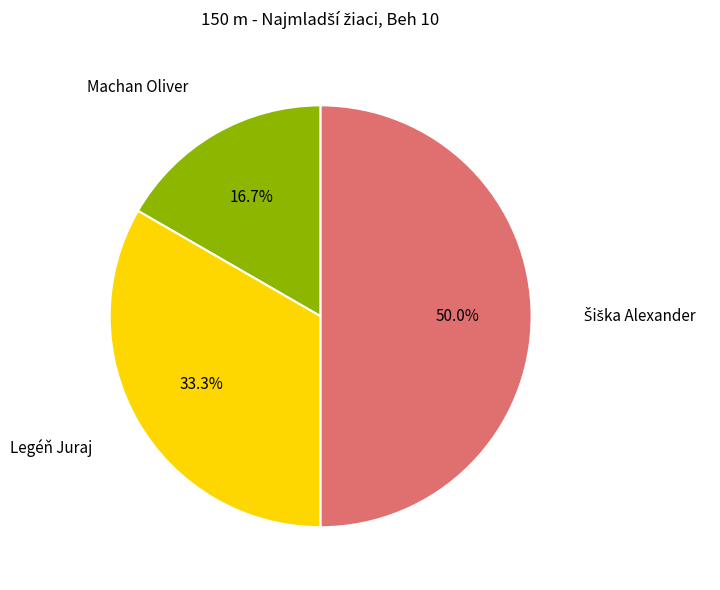

Which category has the smallest portion of the pie?

Machan Oliver